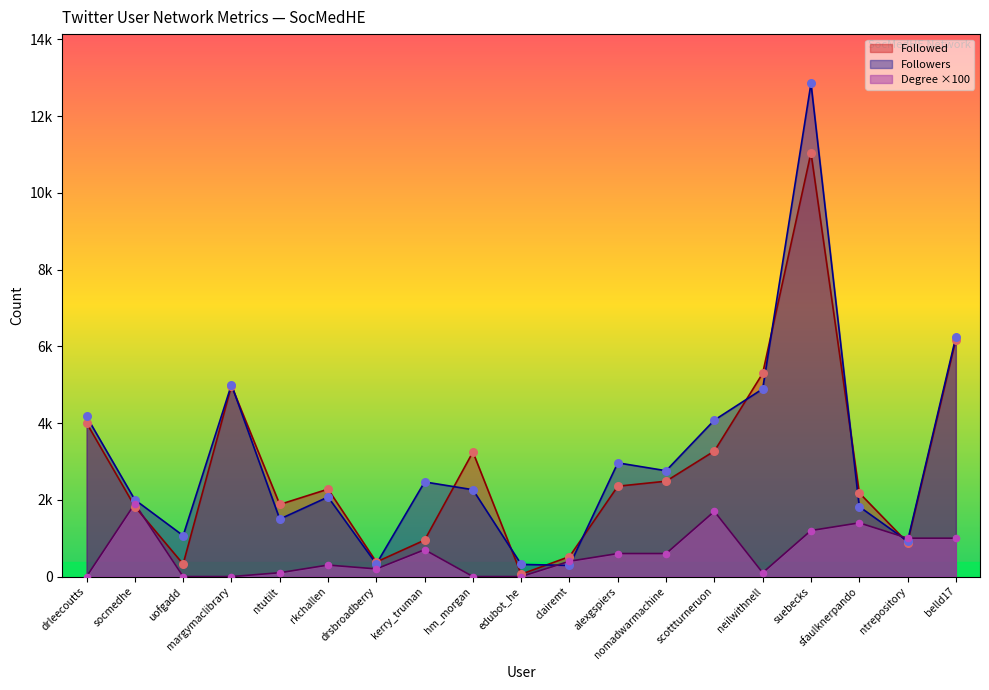

What are all the series names shown in the legend?

Followed, Followers, Degree ×100